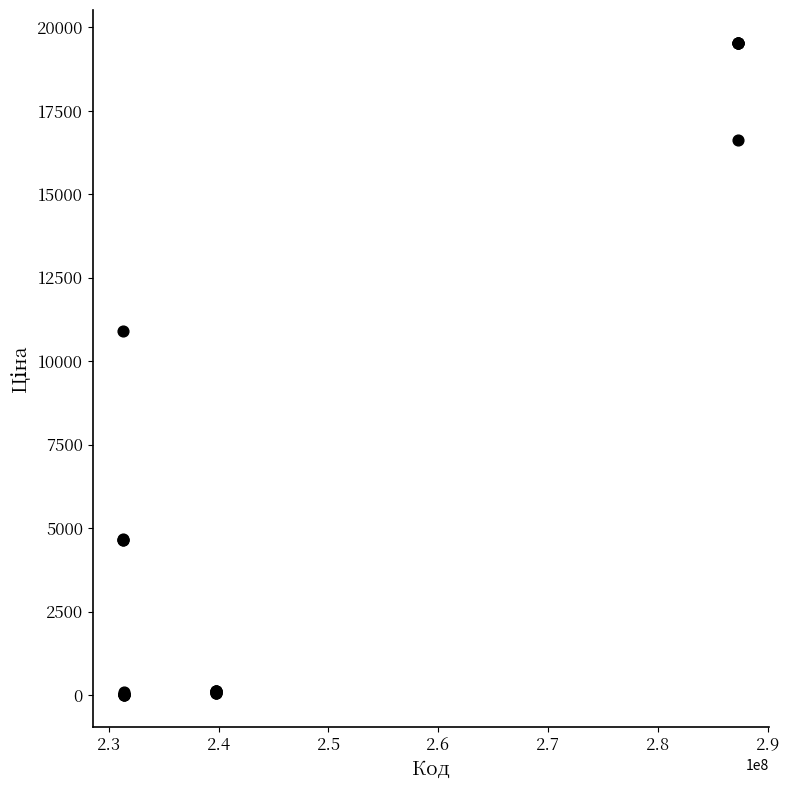

What Y value in the scatter plot is closest to 9779?

10896.3